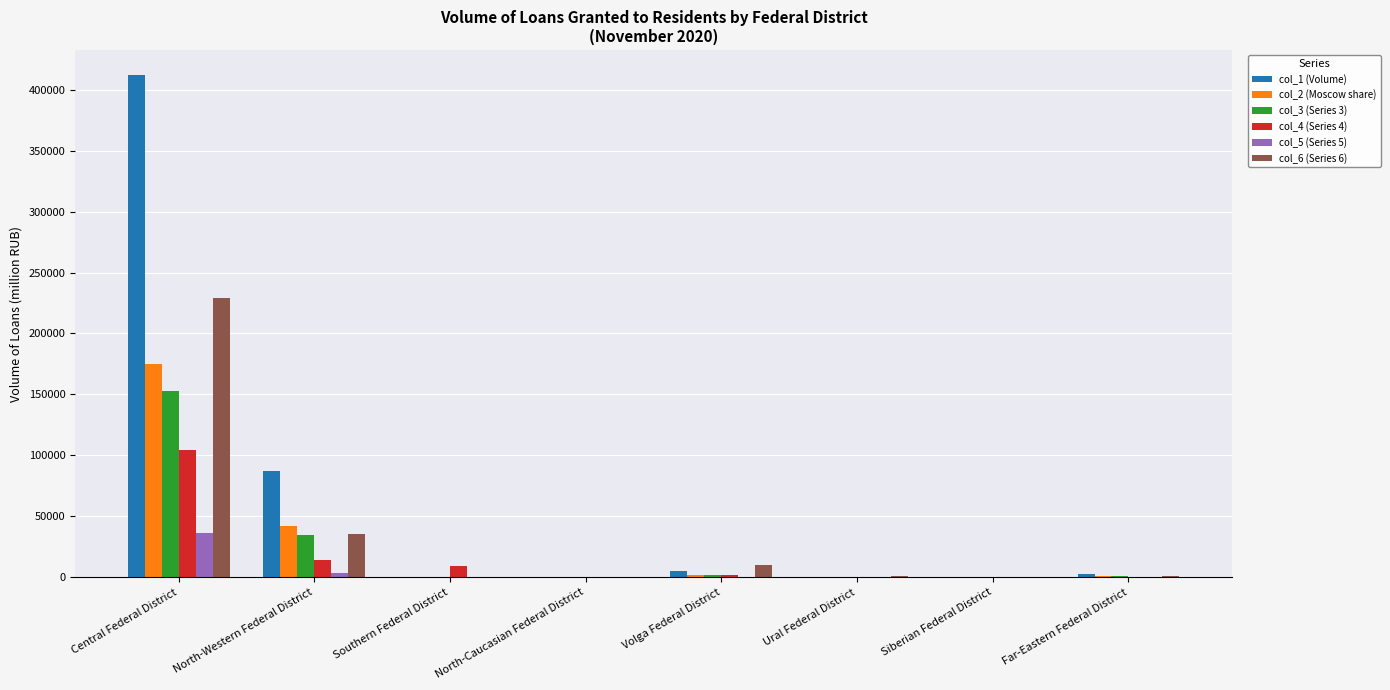

Which series has the largest total across all categories?

col_1 (Volume)